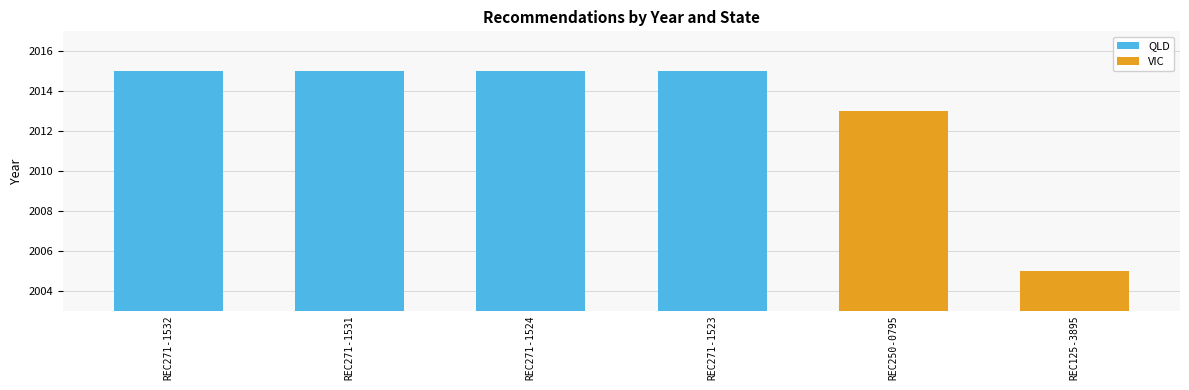

True or false: the data shows 3319 at REC271-1524.

False